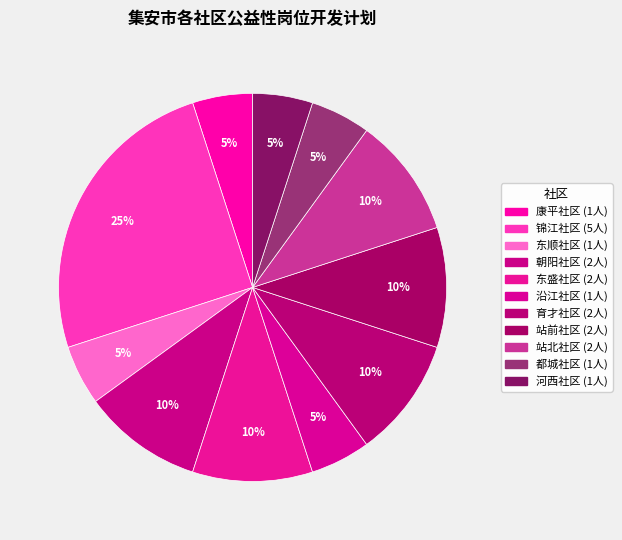

To the nearest percent, what portion does 沿江社区 represent?

5%